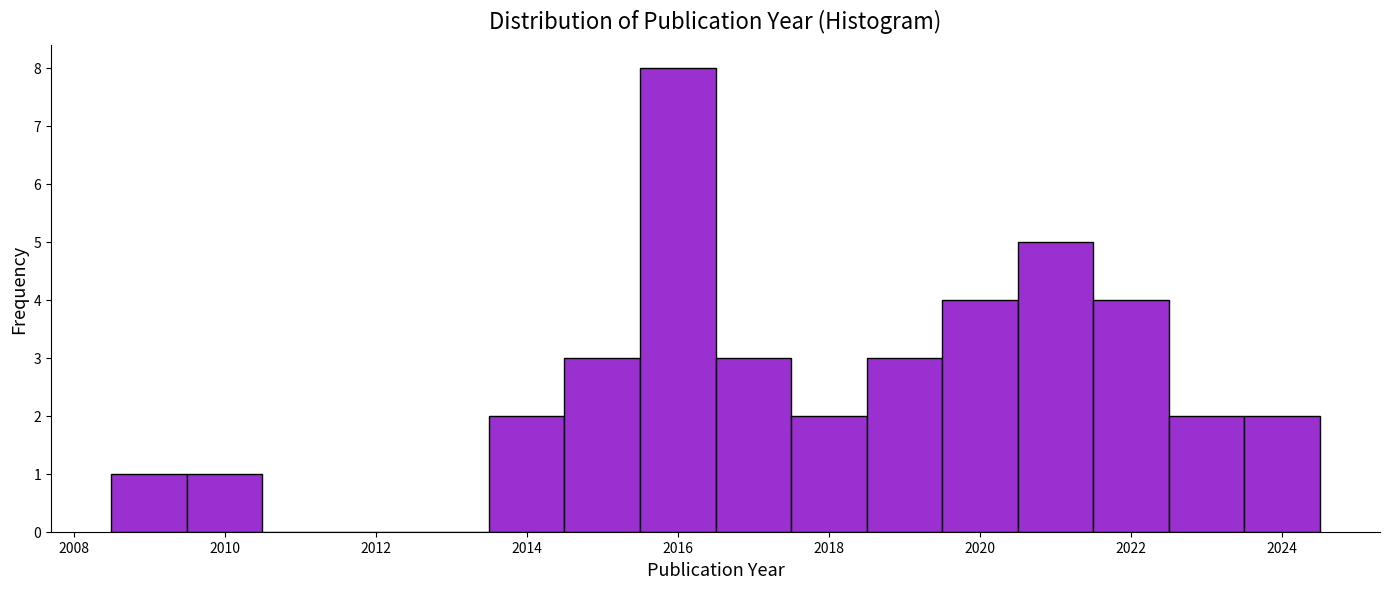

Reading left to right, list every bar in this chart as the range it spans on the x-axis followed by its height. Neither the bar edges nor the heights are printed on the chart, so give them approximately, as read against the axes.

2008.5 to 2009.5: 1
2009.5 to 2010.5: 1
2010.5 to 2011.5: 0
2011.5 to 2012.5: 0
2012.5 to 2013.5: 0
2013.5 to 2014.5: 2
2014.5 to 2015.5: 3
2015.5 to 2016.5: 8
2016.5 to 2017.5: 3
2017.5 to 2018.5: 2
2018.5 to 2019.5: 3
2019.5 to 2020.5: 4
2020.5 to 2021.5: 5
2021.5 to 2022.5: 4
2022.5 to 2023.5: 2
2023.5 to 2024.5: 2